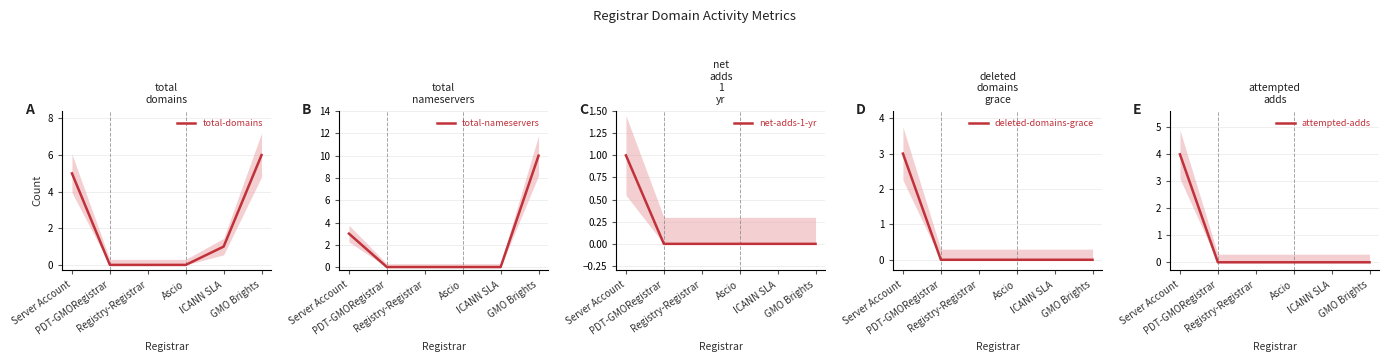

Reading left to right, list all the values displayed in this chart.

total-domains: 5	0	0	0	1	6
total-nameservers: 3	0	0	0	0	10
net-adds-1-yr: 1	0	0	0	0	0
deleted-domains-grace: 3	0	0	0	0	0
attempted-adds: 4	0	0	0	0	0